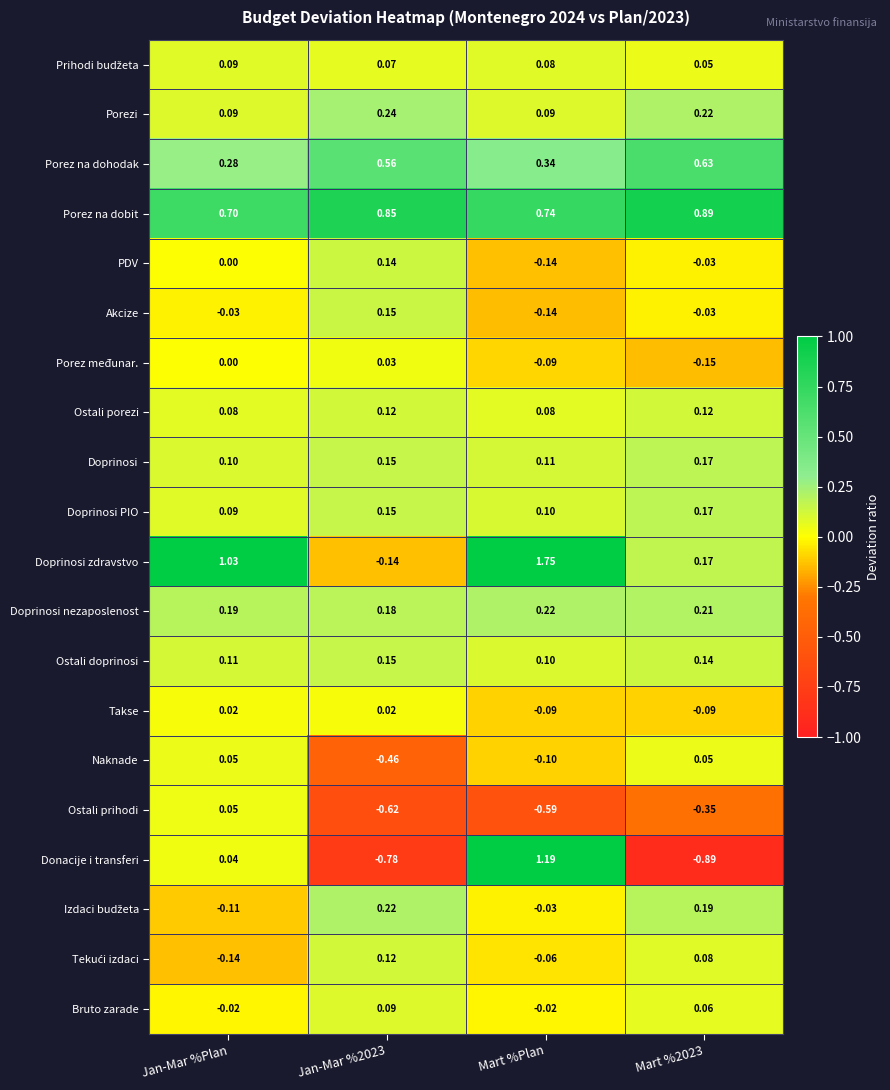

Which series has the largest total across all categories?

Porez na dobit